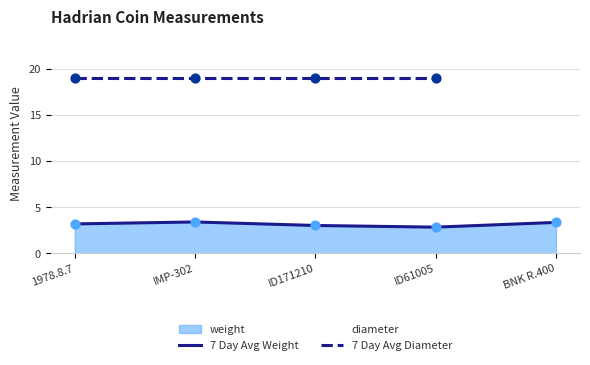

Is it true that 7 Day Avg Weight equals 5.1 at IMP-302?

False